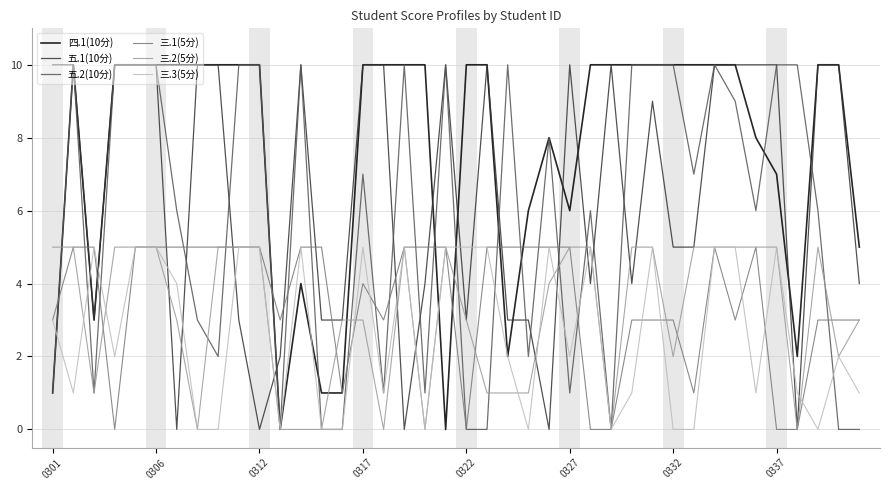

What is the difference between the maximum and minimum values in the 五.1(10分) series?

10